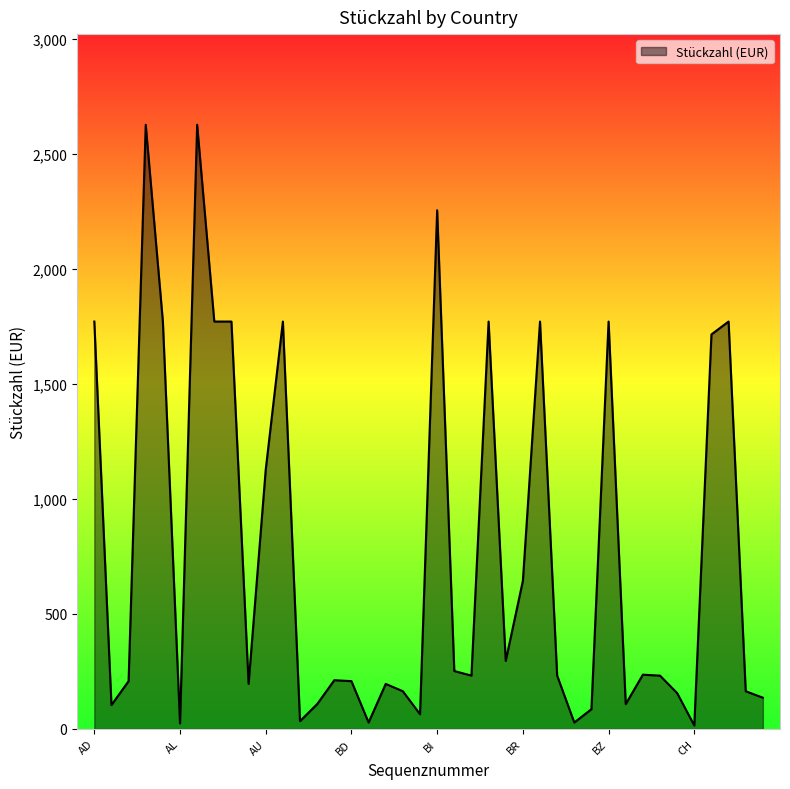

What is the greatest value displayed?

2628